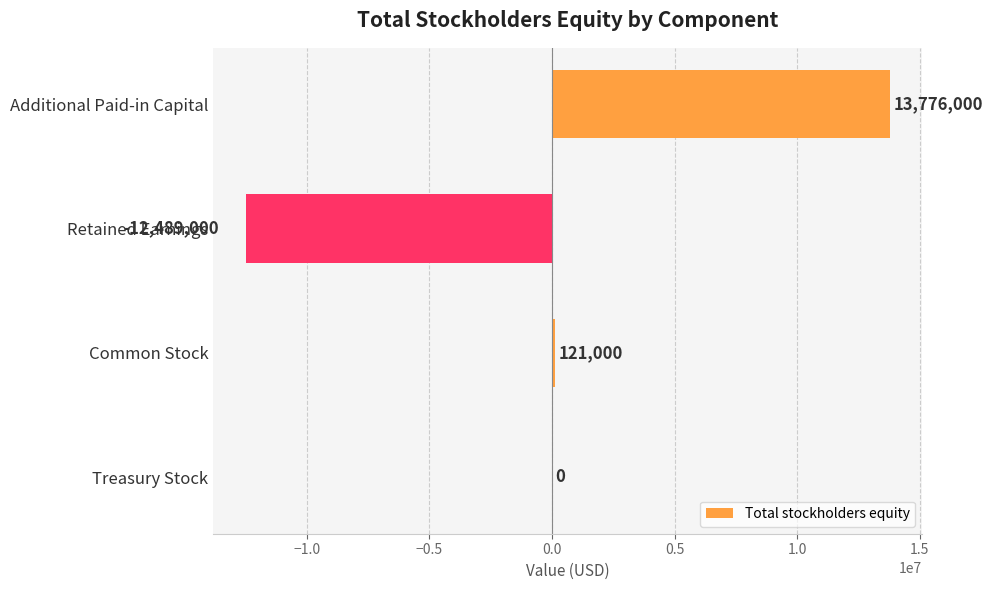

What is the maximum value shown in the chart?

13776000